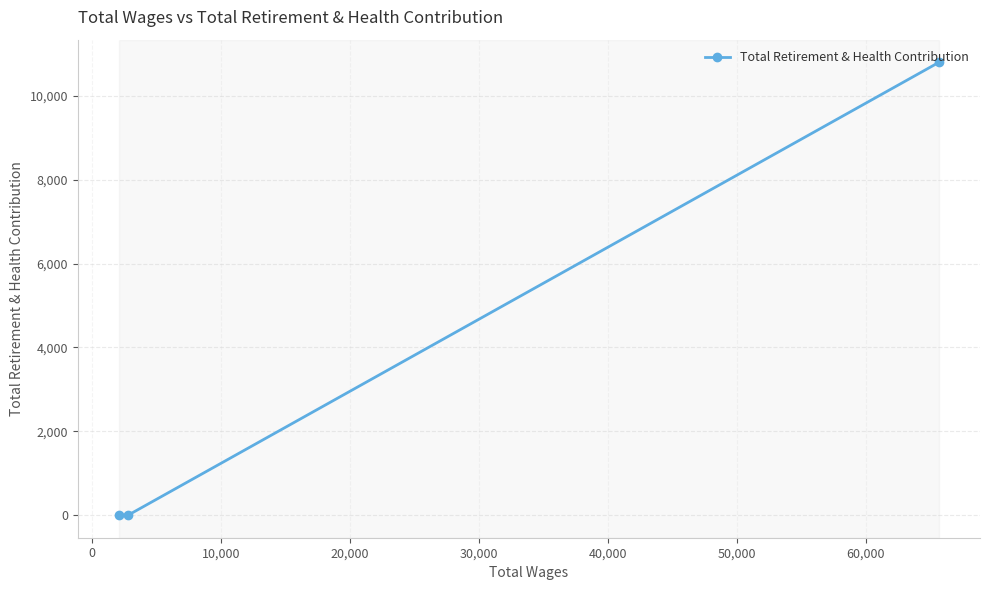

Reading left to right, list all the values displayed in this chart.

0	0	10799